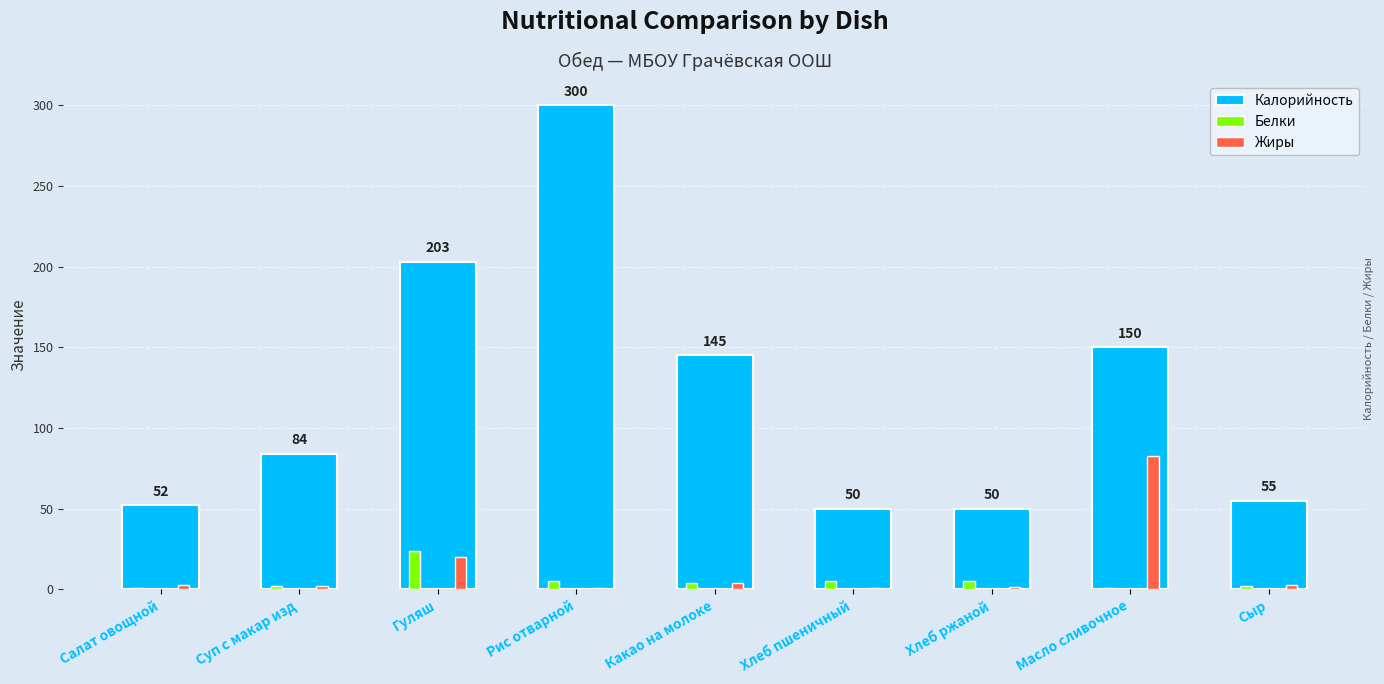

What is the sum of all Жиры values?

117.7